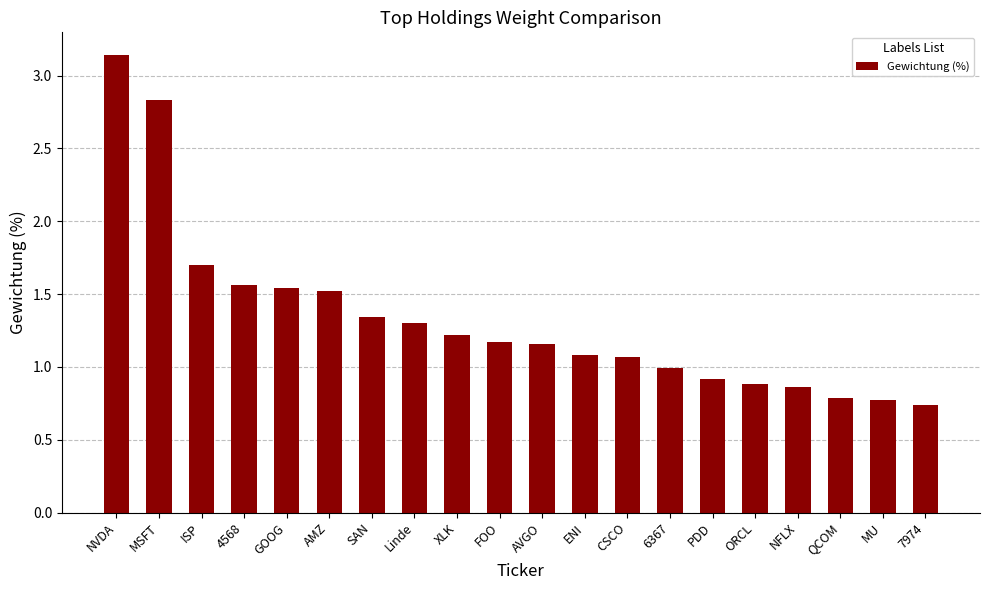

How many data points does each series have?

20